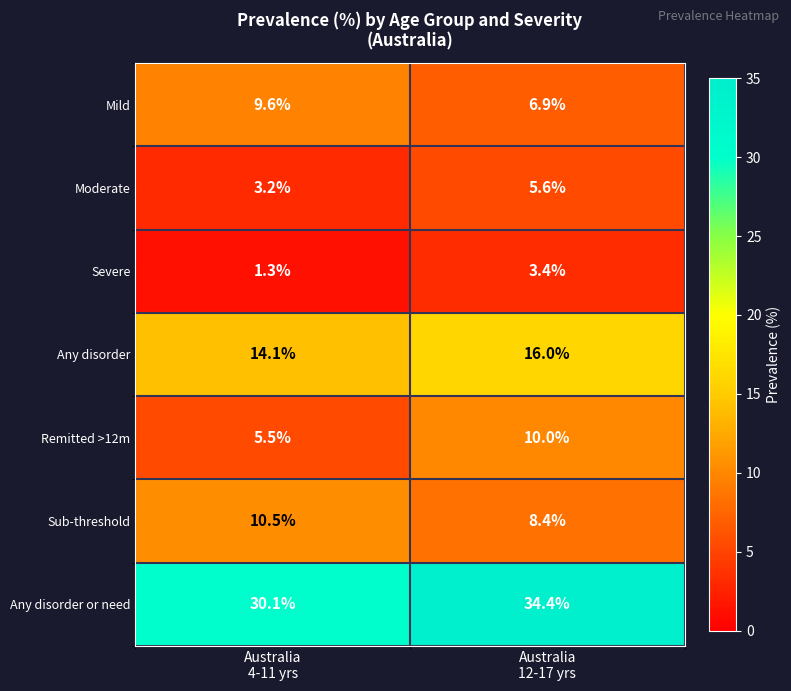

What is the smallest value displayed?

1.3